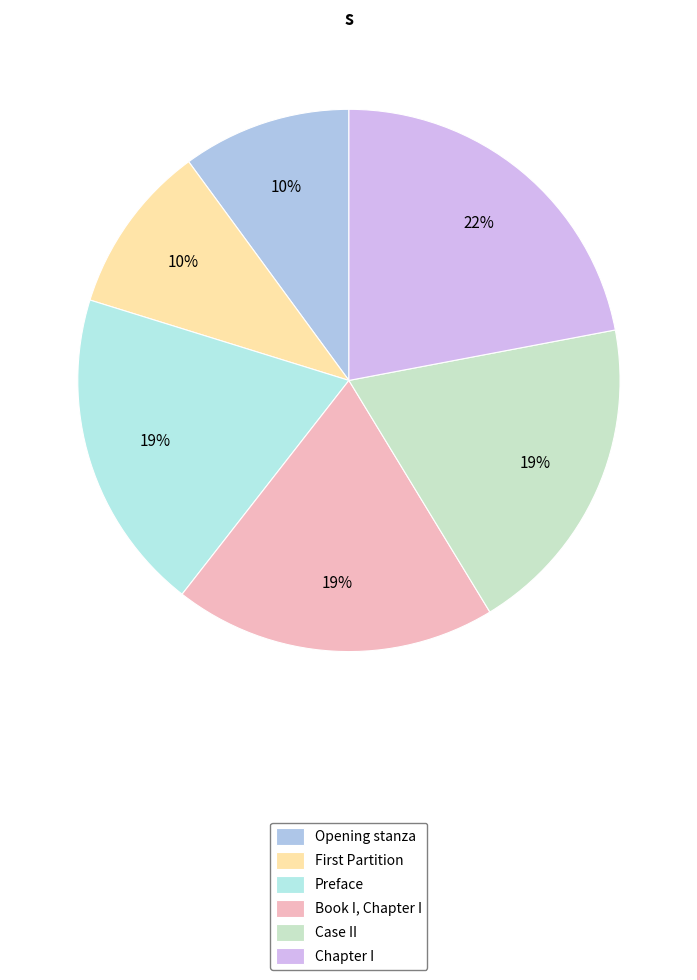

Rank the categories by value from highest to lowest.

Chapter I, Case II, Book I, Chapter I, Preface, First Partition, Opening stanza